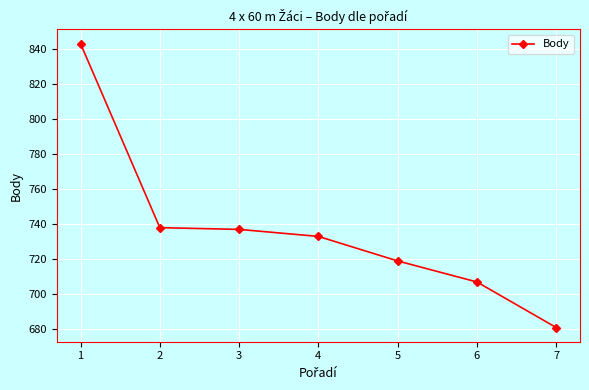

Where does the data first go above 733?

1